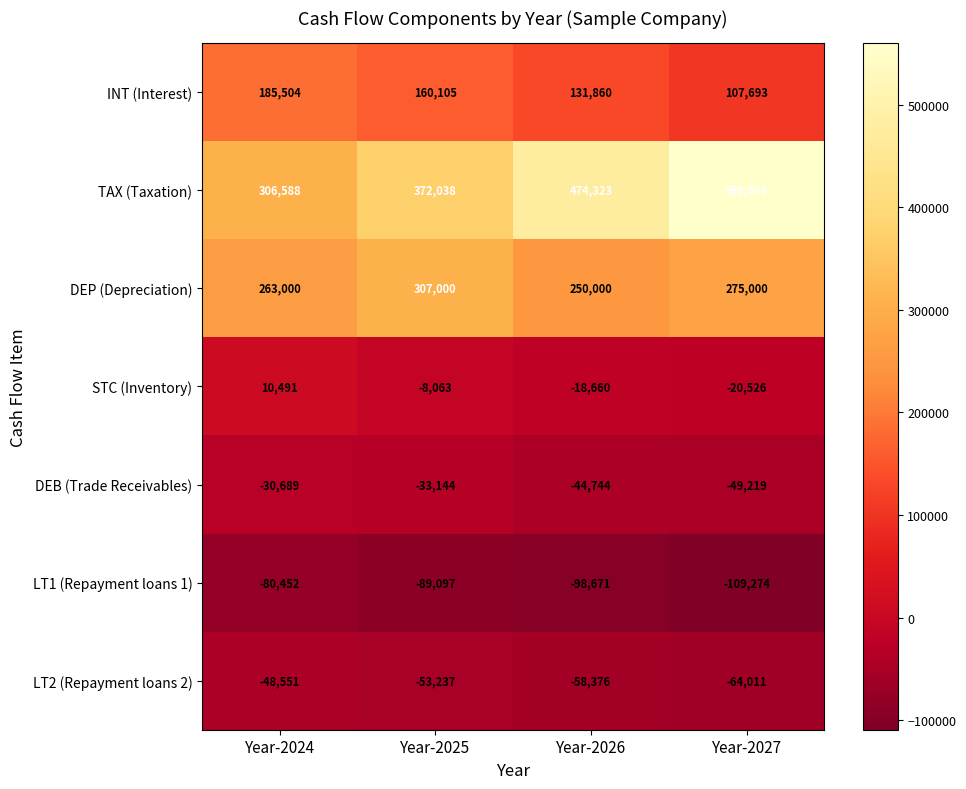

The value of LT2 (Repayment loans 2) at Year-2027 is -64011. True or false?

True